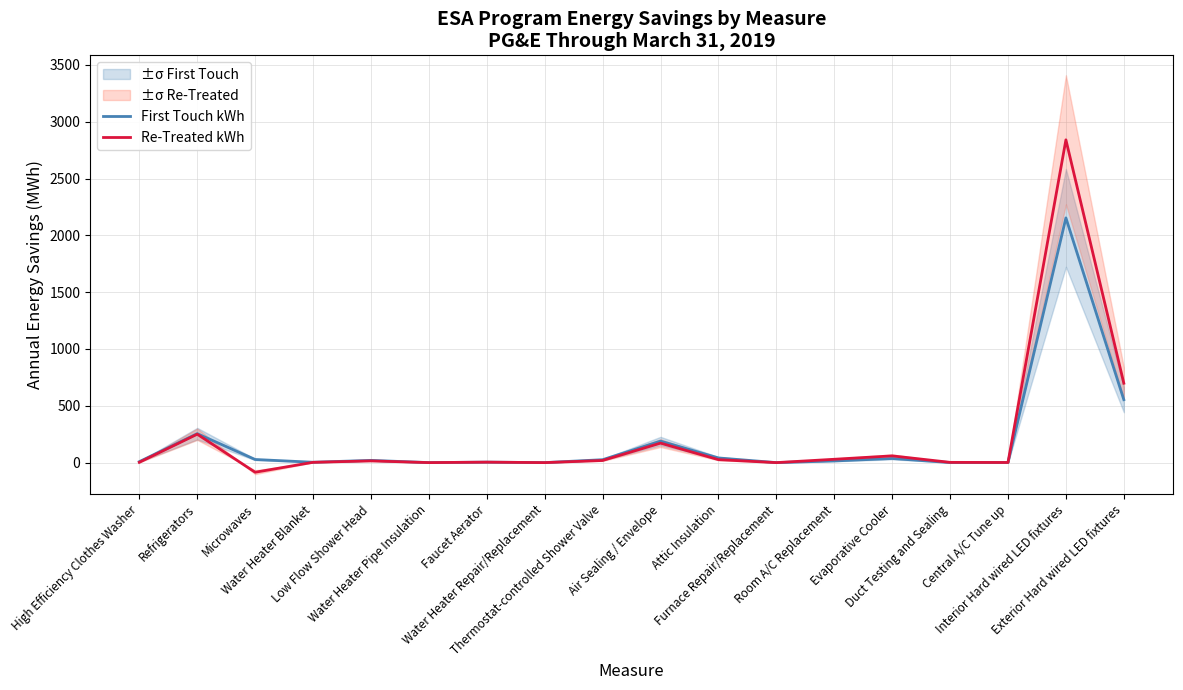

Reading left to right, transcribe all the data shown in this chart.

First Touch kWh: 8.4	254.8	27.4	3.2	19.7	0.2	4.2	0.0	25.6	189.0	41.1	0.0	14.6	36.1	0.5	0.8	2153.5	554.0
Re-Treated kWh: 2.6	250.1	-84.7	2.6	15.2	0.1	4.2	0.0	18.8	171.5	26.0	0.0	29.4	59.4	2.2	1.1	2840.6	698.7